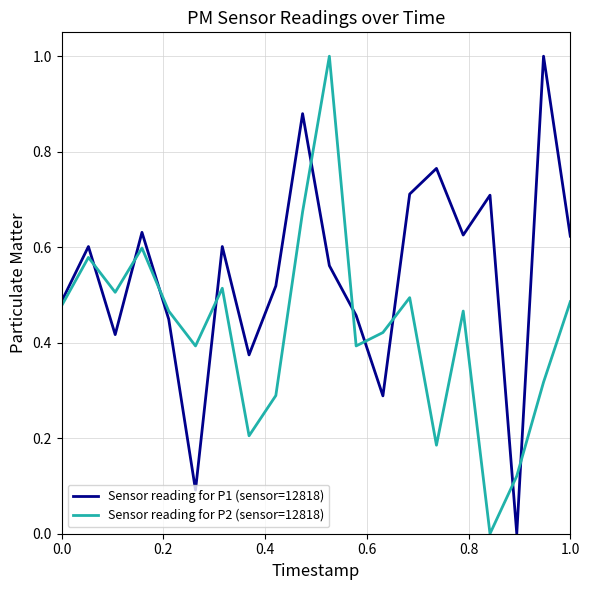

List the series in order of their overall mean, lowest first.

Sensor reading for P2 (sensor=12818), Sensor reading for P1 (sensor=12818)